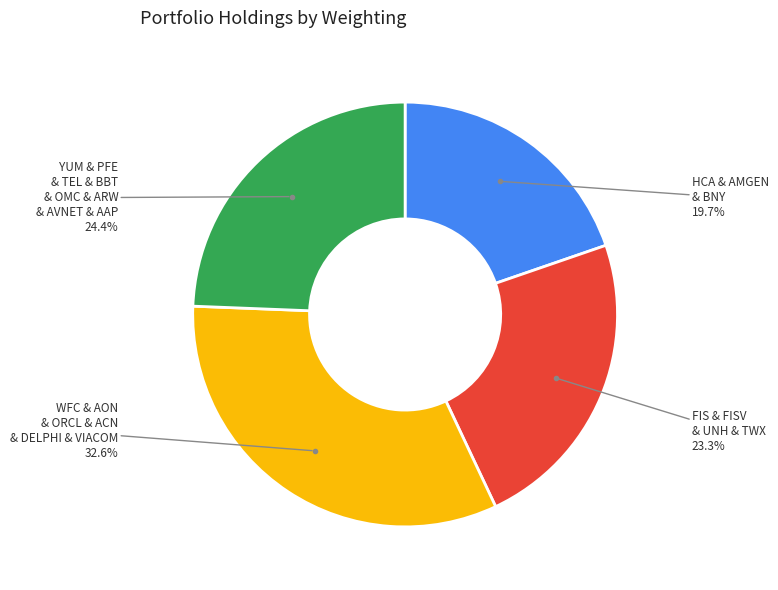

Is there any slice that represents more than half of the pie?

No